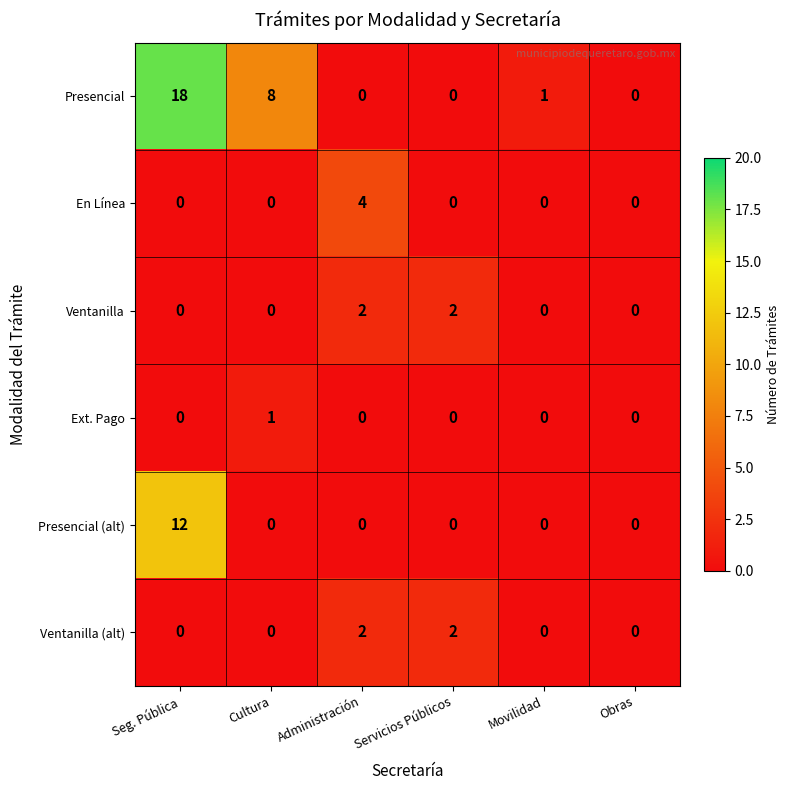

What is the sum of all Ventanilla (alt) values?

4